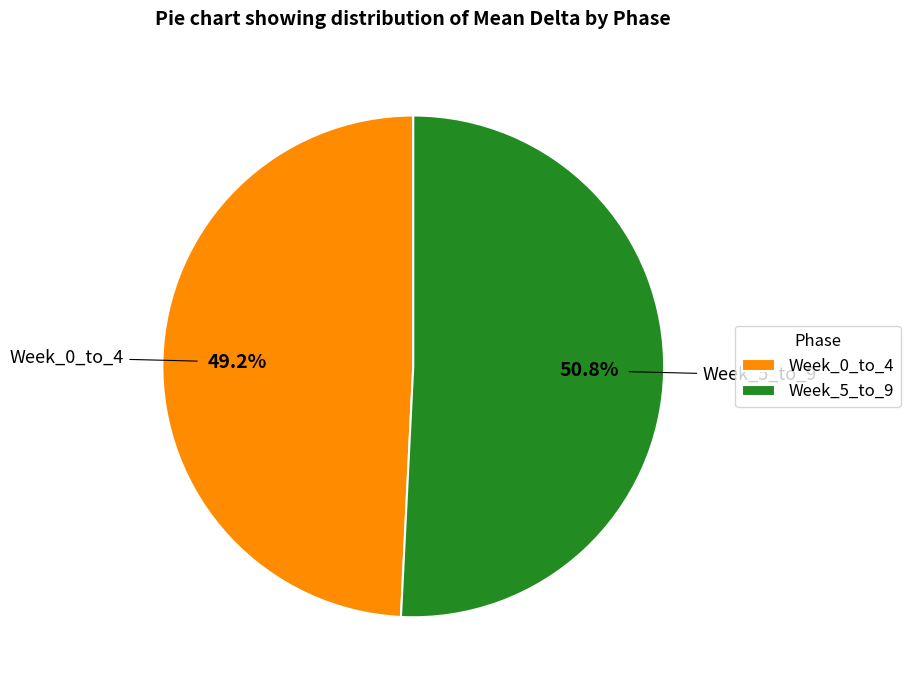

Which slice is the largest?

Week_5_to_9